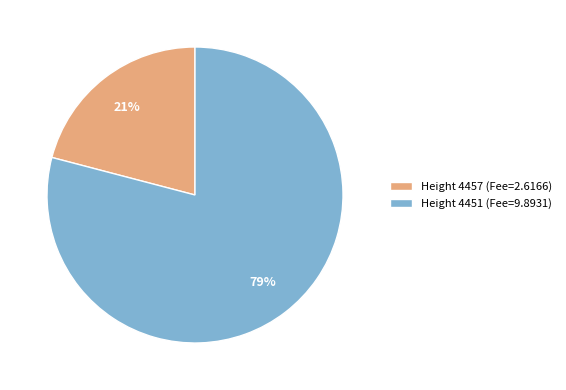

Rank the categories by value from highest to lowest.

Height 4451, Height 4457